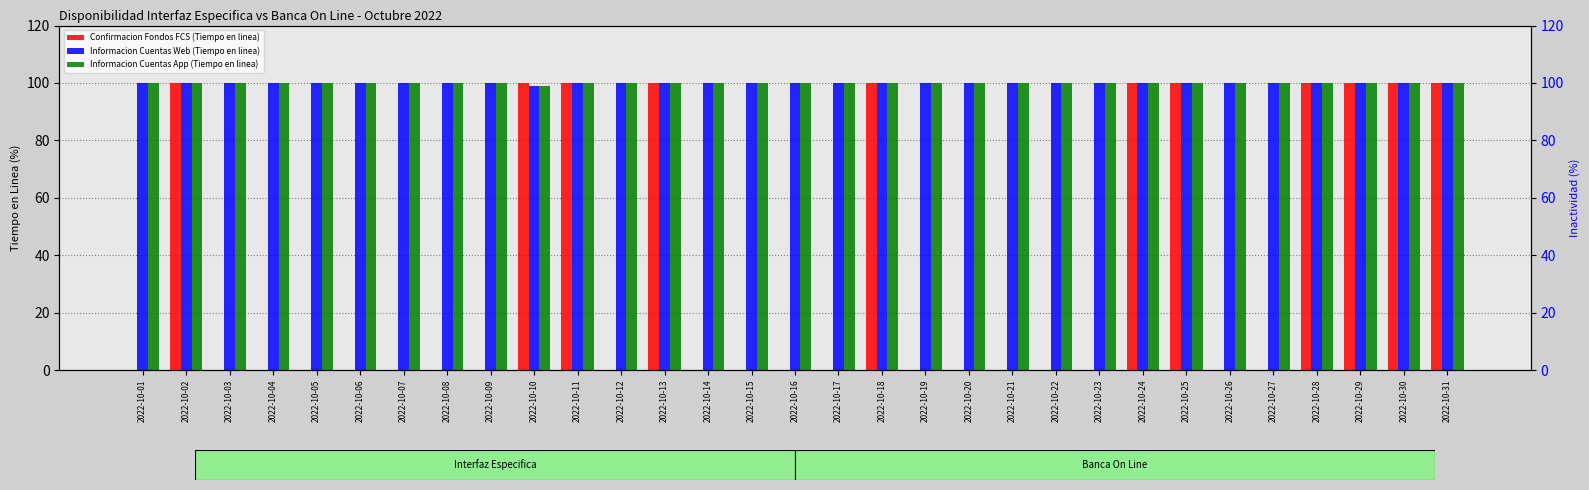

Which series has the largest total across all categories?

Informacion Cuentas Web (Tiempo en linea)